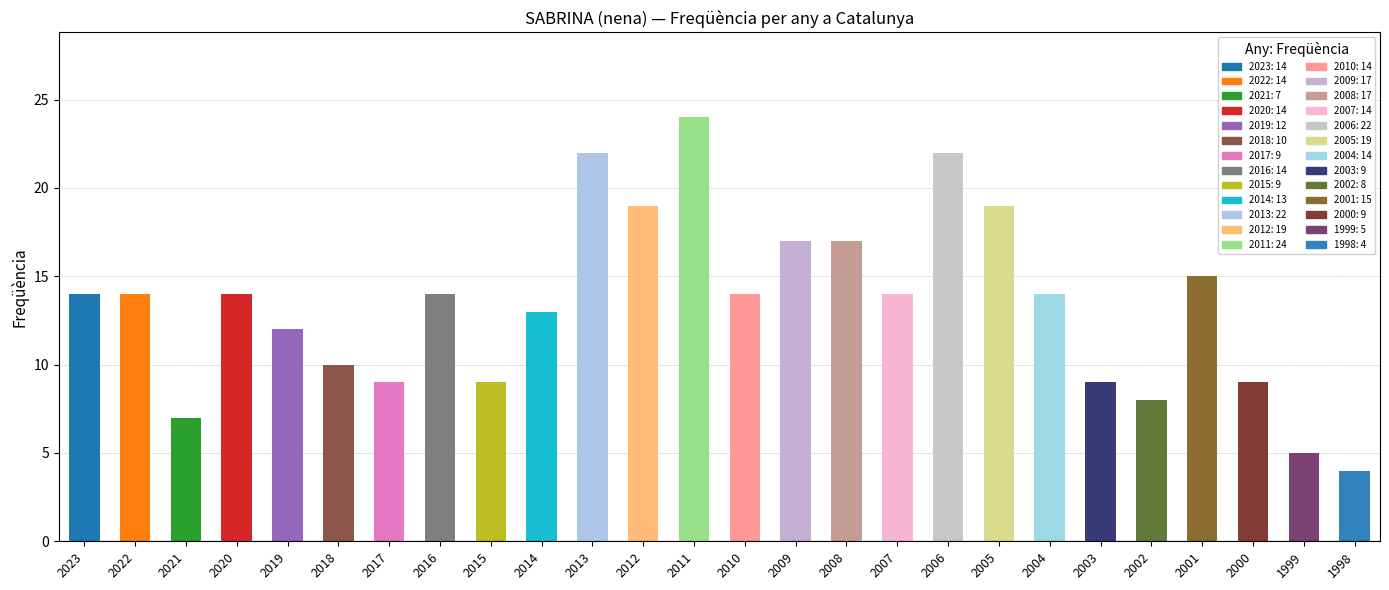

What is the minimum value for Freqüència?

4